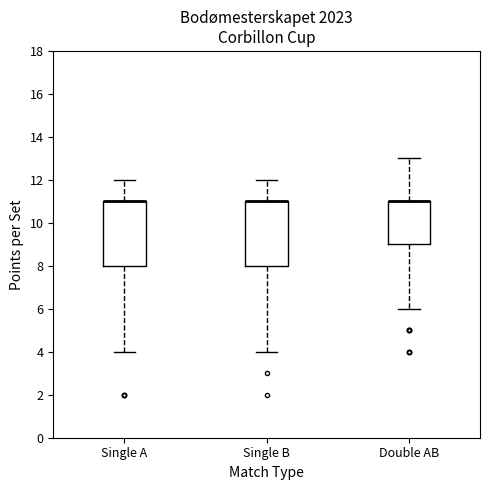

Reading left to right, read every box against the y-axis: the position of its median line, the range the box covers, and the ends of its whiskers. The values are not printed on the chart, so give them approximately, as read against the axis.

Single A: median 11 (drawn on the box's upper edge), box 8 to 11, whiskers 4 to 12
Single B: median 11 (drawn on the box's upper edge), box 8 to 11, whiskers 4 to 12
Double AB: median 11 (drawn on the box's upper edge), box 9 to 11, whiskers 6 to 13